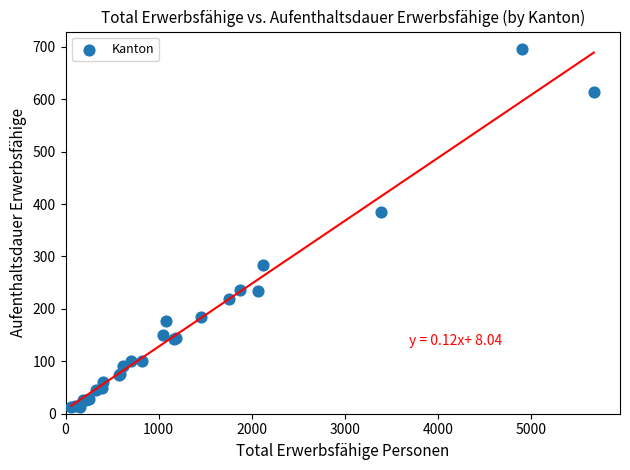

What Y value in the scatter plot is closest to 353?

385